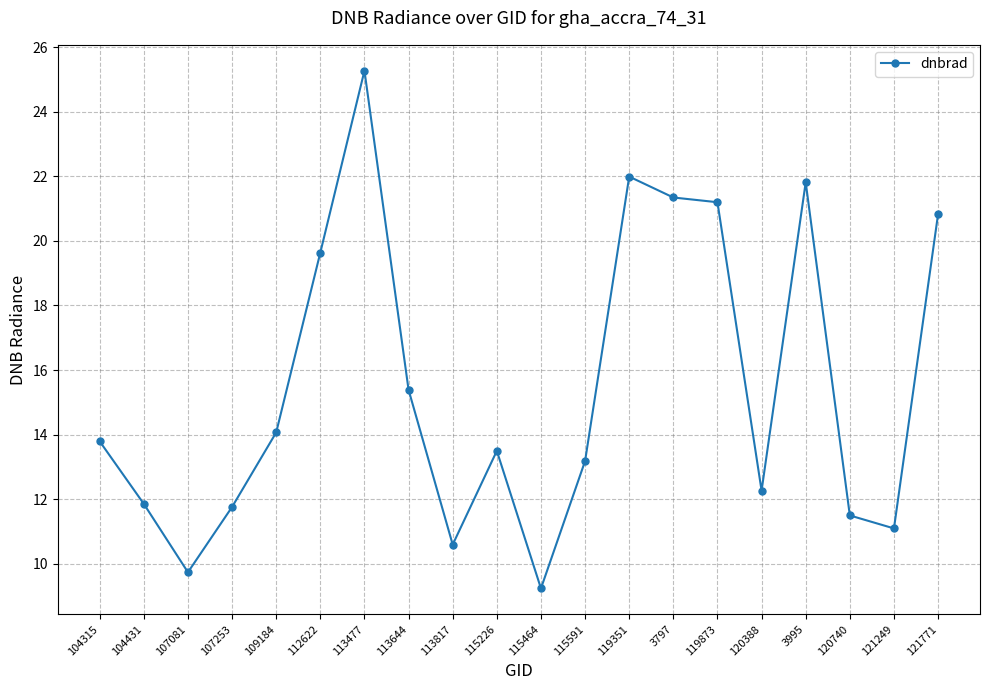

How many lines are shown in the chart?

1